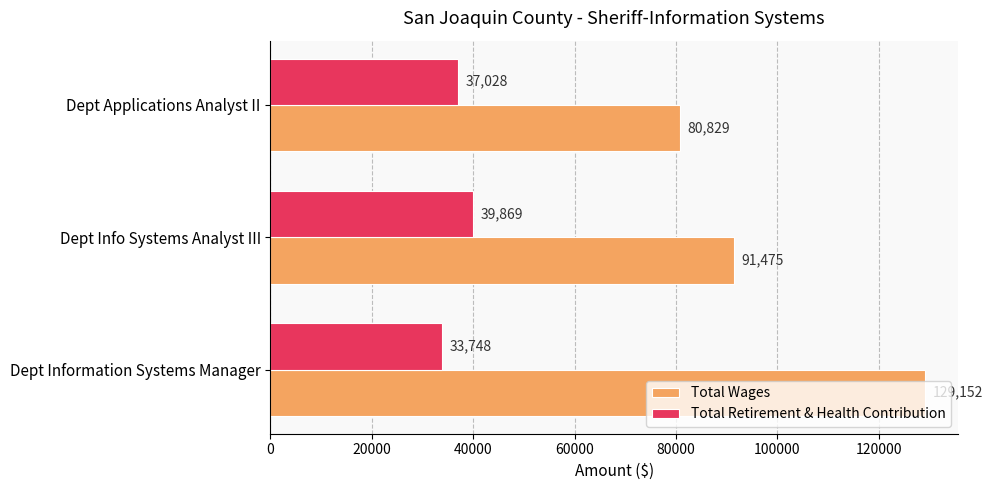

What is the sum of the Total Wages values at Dept Applications Analyst II and Dept Information Systems Manager?

209981